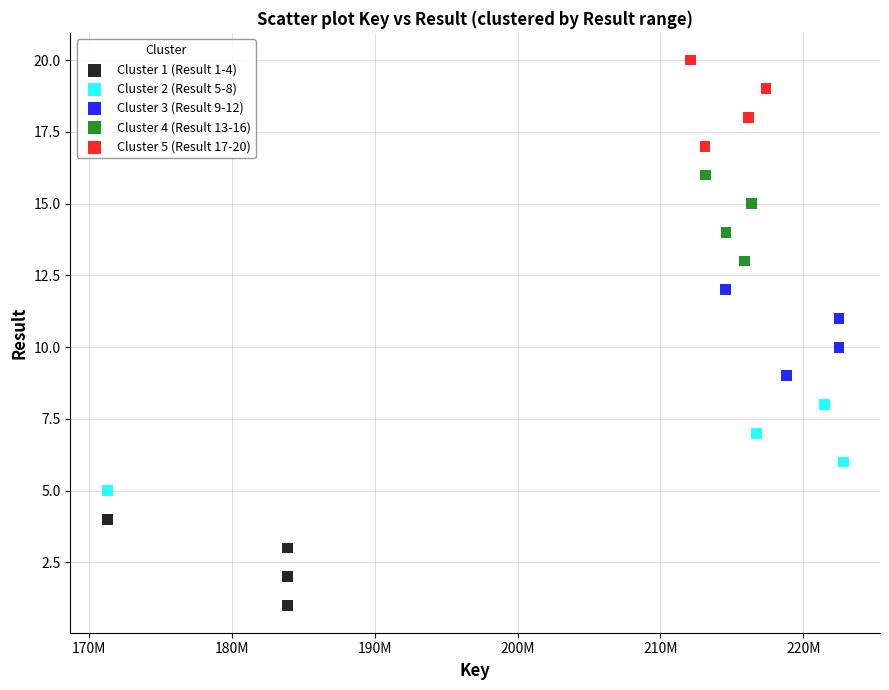

Which series contains the lowest Y value?

Cluster 1 (Result 1-4)